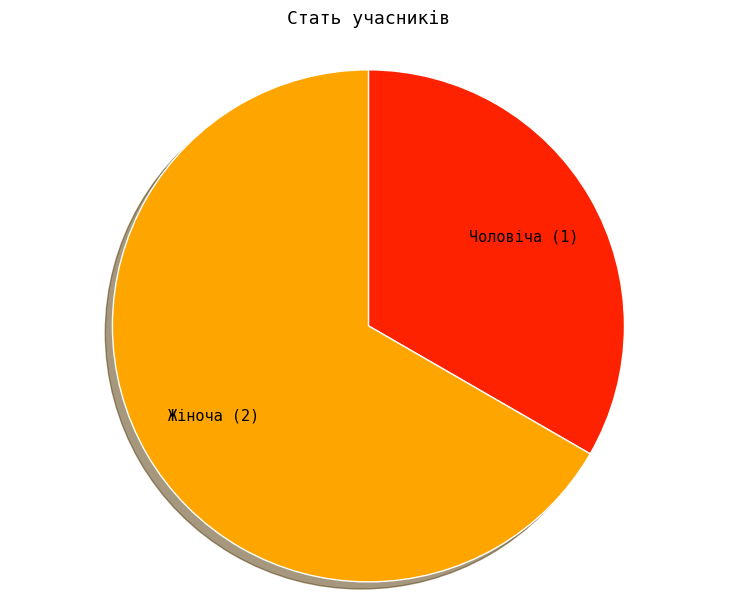

True or false: Жіноча accounts for 57% of the total.

False